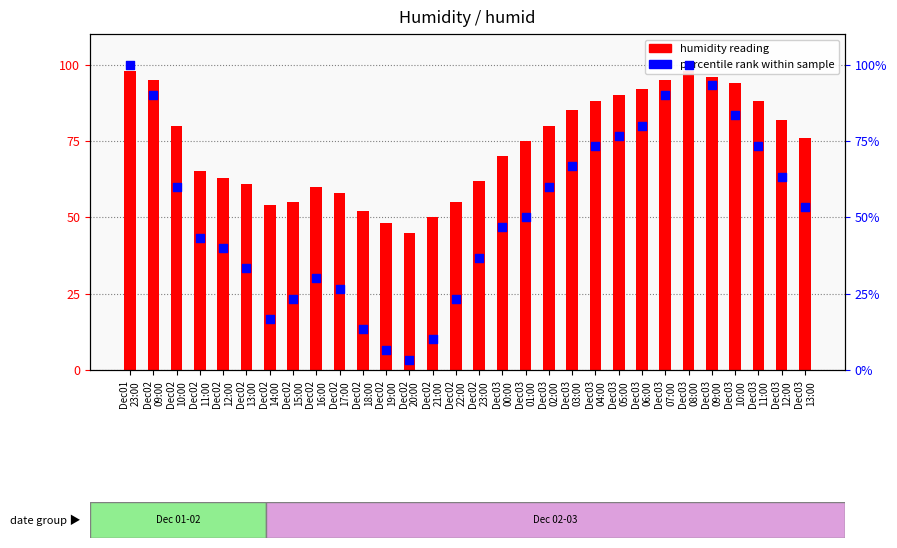

At which category is the sum across all series the highest?

Dec01
23:00